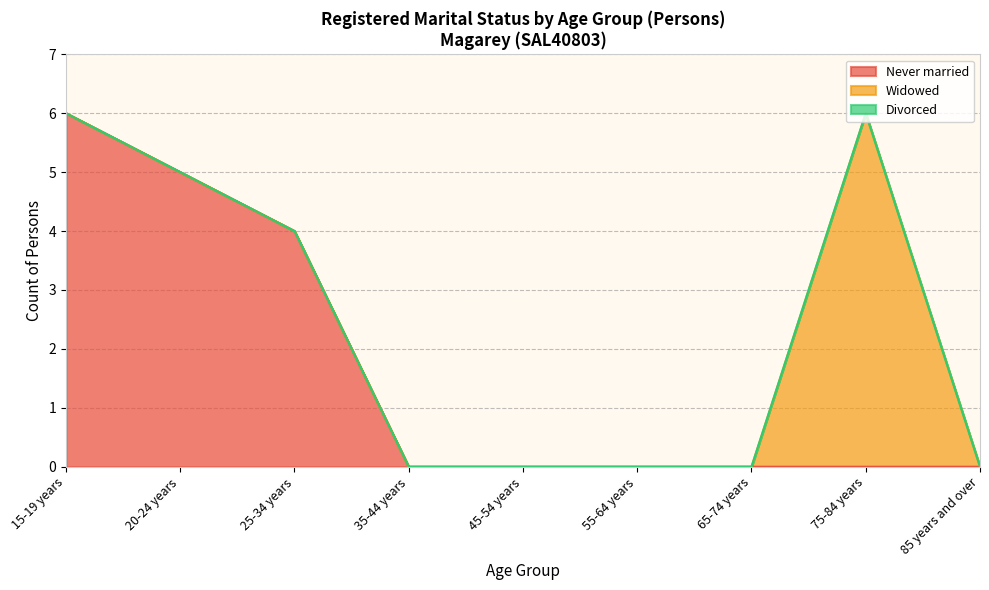

What is the sum of all Never married values?

15